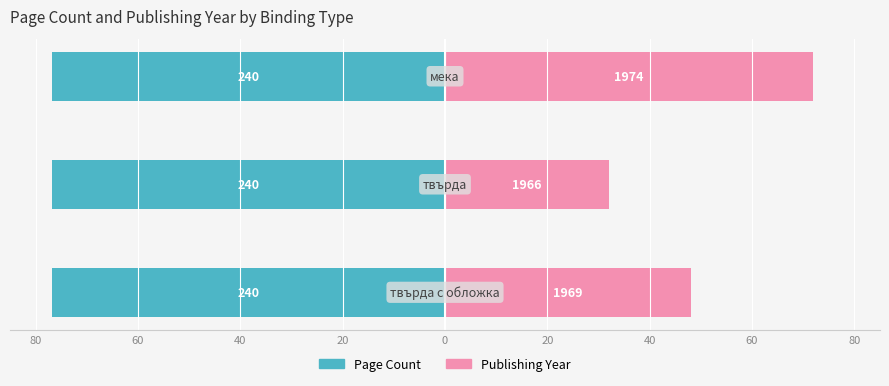

Is it true that Publishing Year equals 85.1 at 80?

False